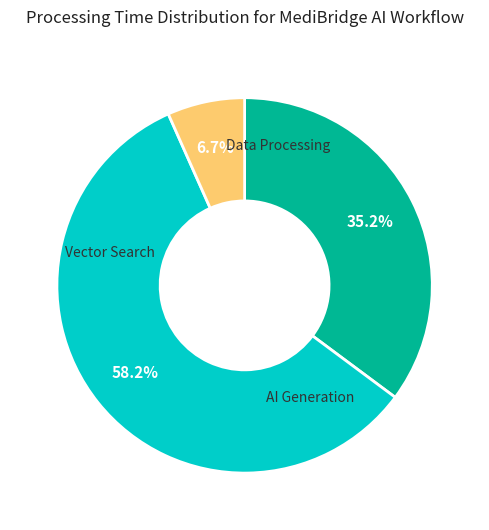

Is there a majority slice in this chart?

Yes